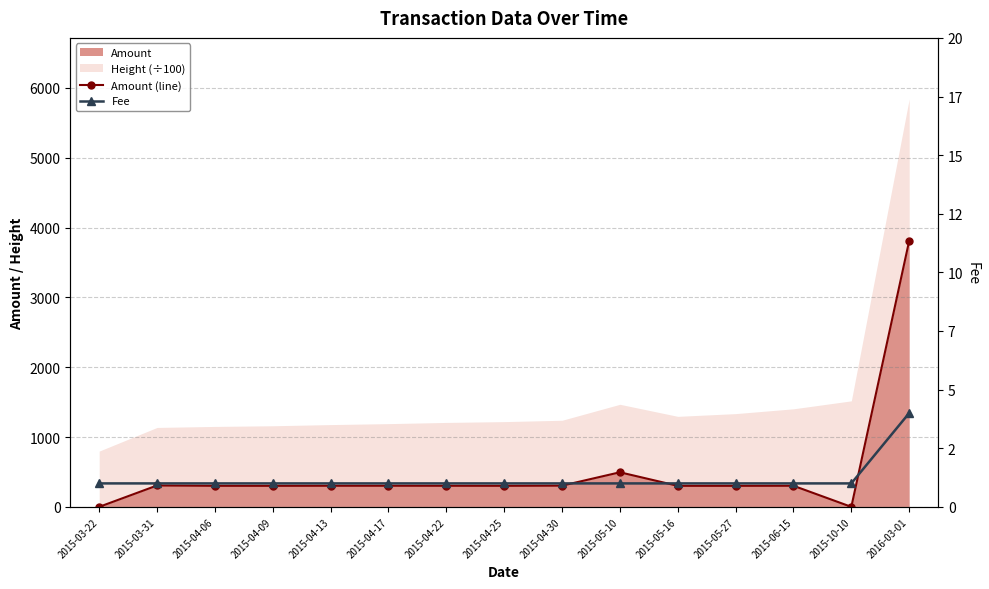

What is the total value across all series at 2015-03-22?

1.0